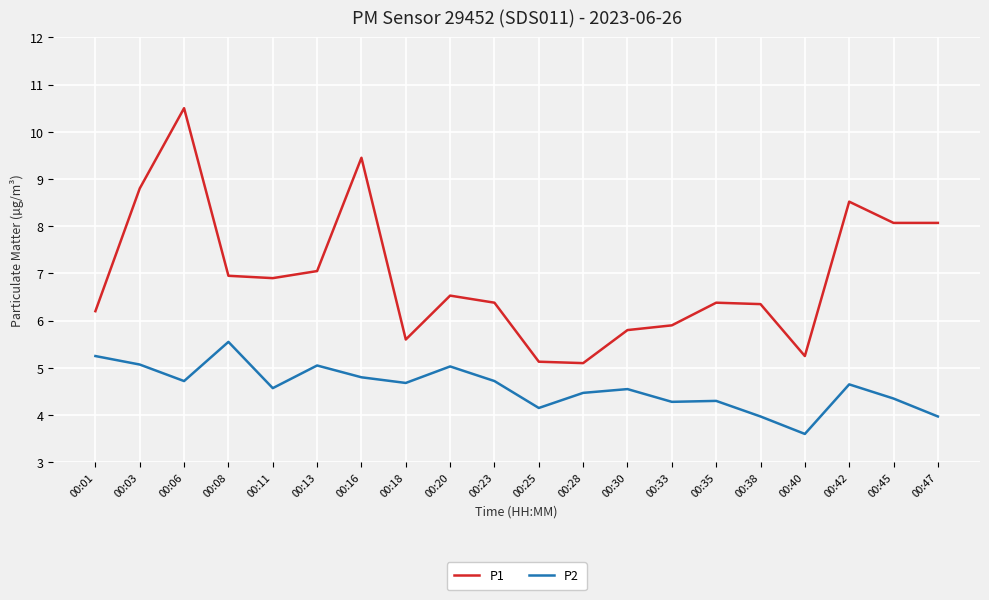

Is it true that P2 equals 2.2 at 00:40?

False